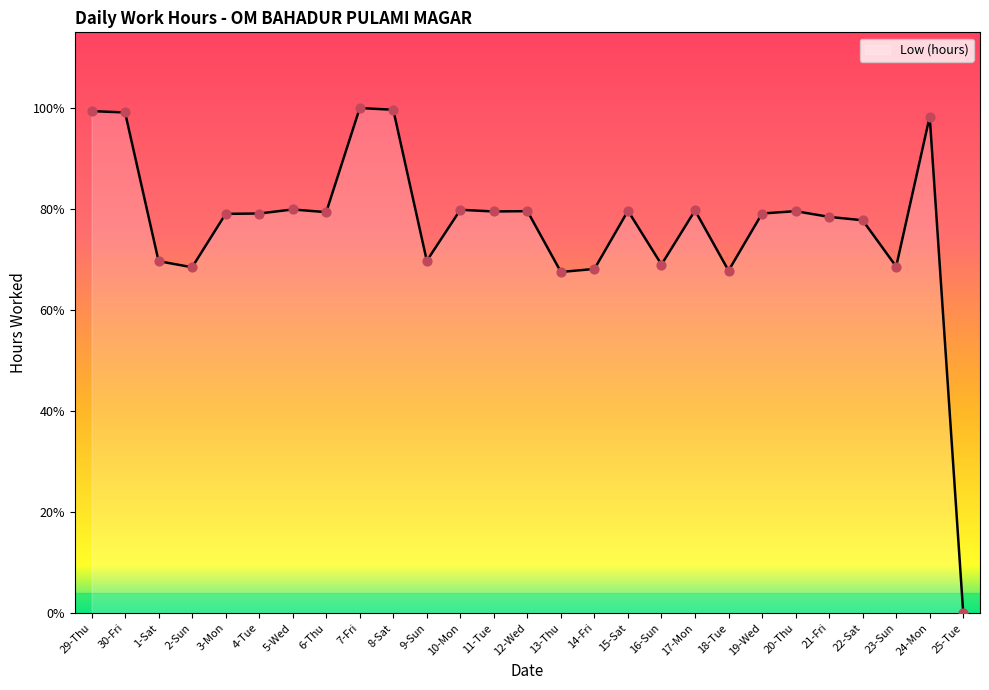

Between 1-Sat and 25-Tue, which is larger?

1-Sat